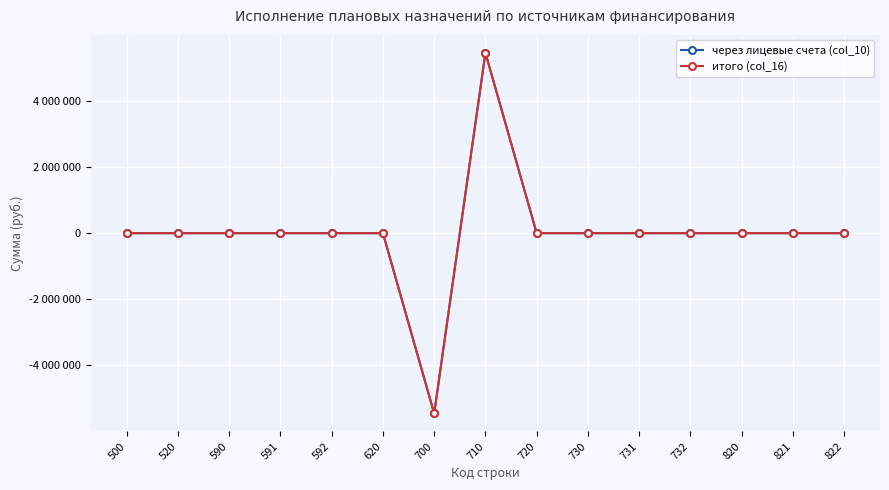

Does the chart have visible grid lines?

Yes